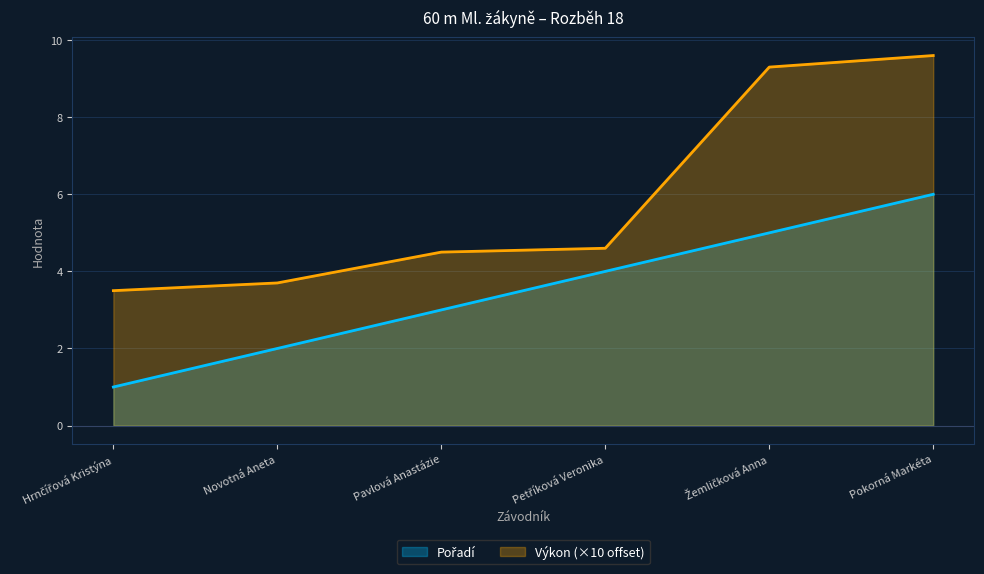

At which label does Pořadí first exceed 4?

Žemličková Anna